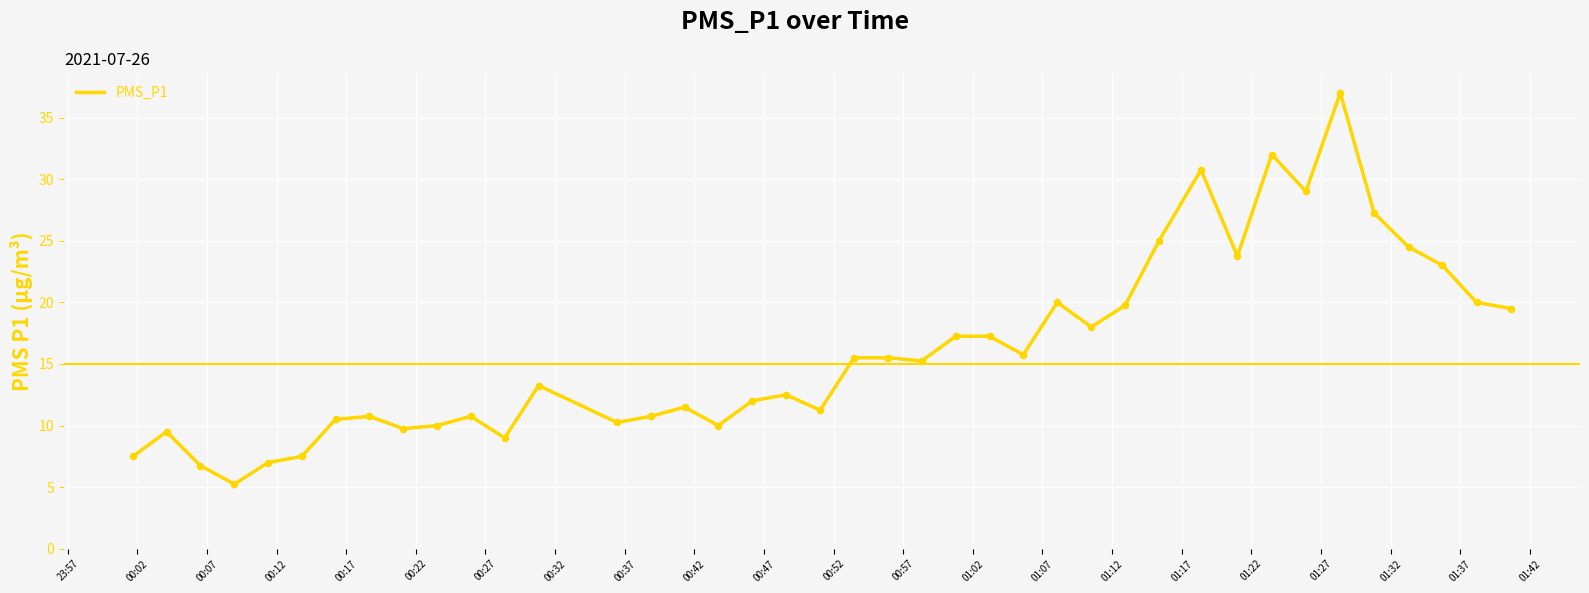

What is the maximum value shown in the chart?

37.0